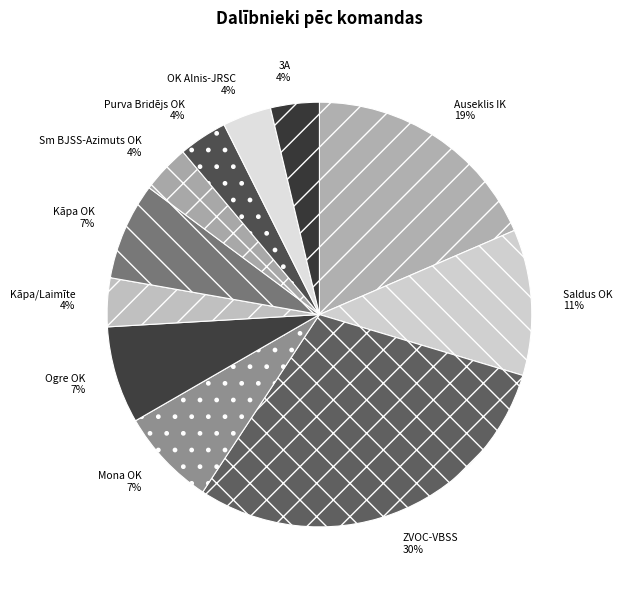

Is it true that Purva Bridējs OK is 12% of the pie?

False